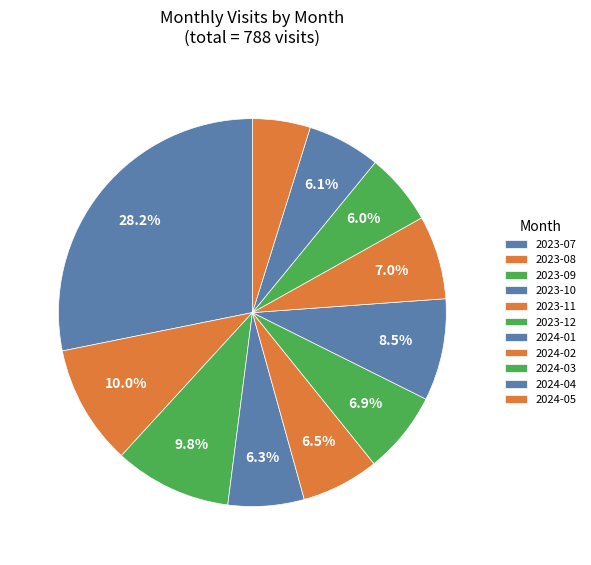

Is 2024-05 the majority of the pie?

No